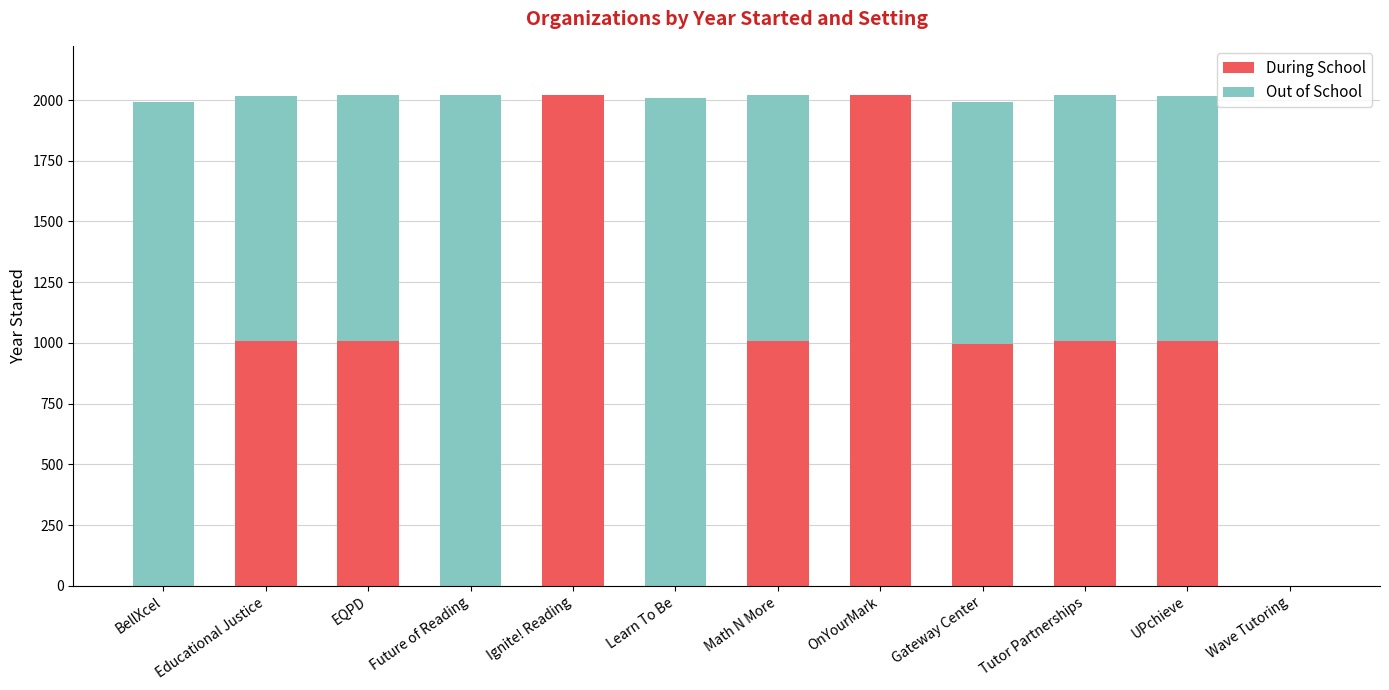

What is the sum of the During School values at Gateway Center and Tutor Partnerships?

2005